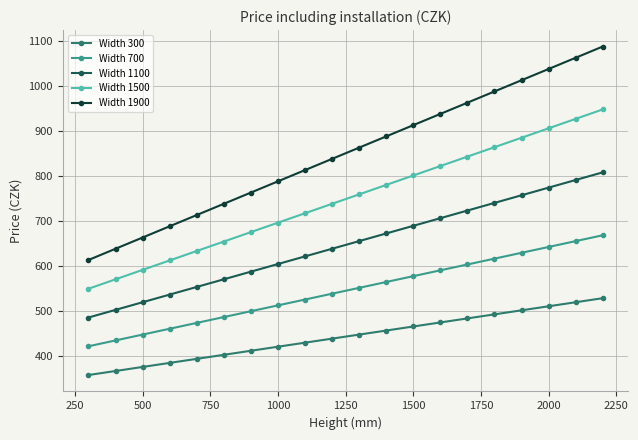

What is the minimum value for Width 1100?

485